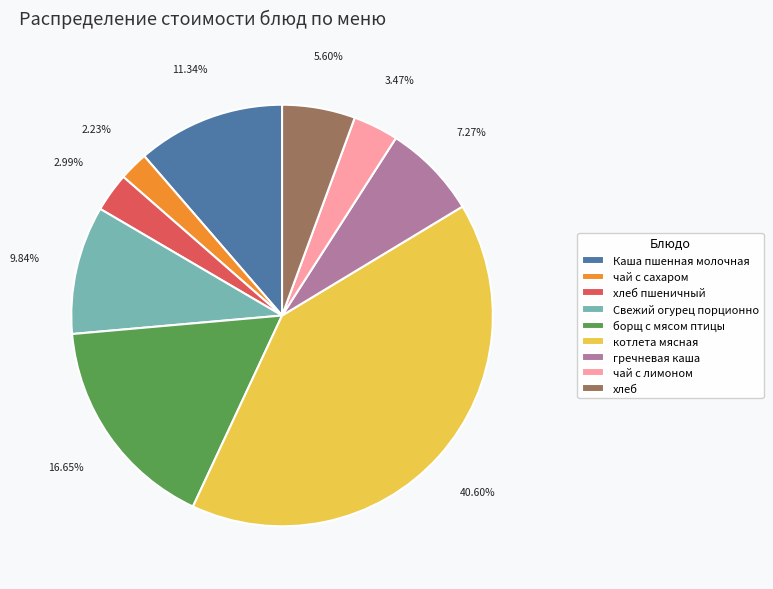

Between гречневая каша and чай с сахаром, which is larger?

гречневая каша